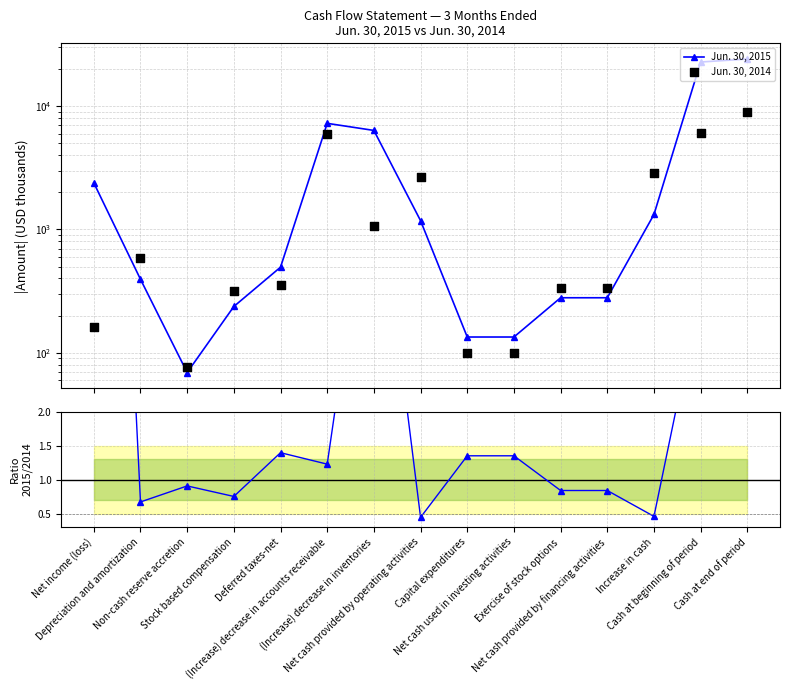

Which series reaches the maximum Y coordinate?

Jun. 30, 2015